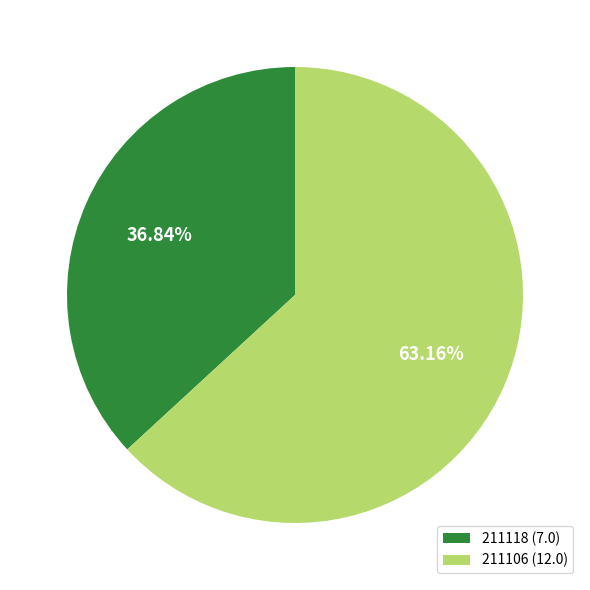

Between 211106 (12.0) and 211118 (7.0), which is larger?

211106 (12.0)